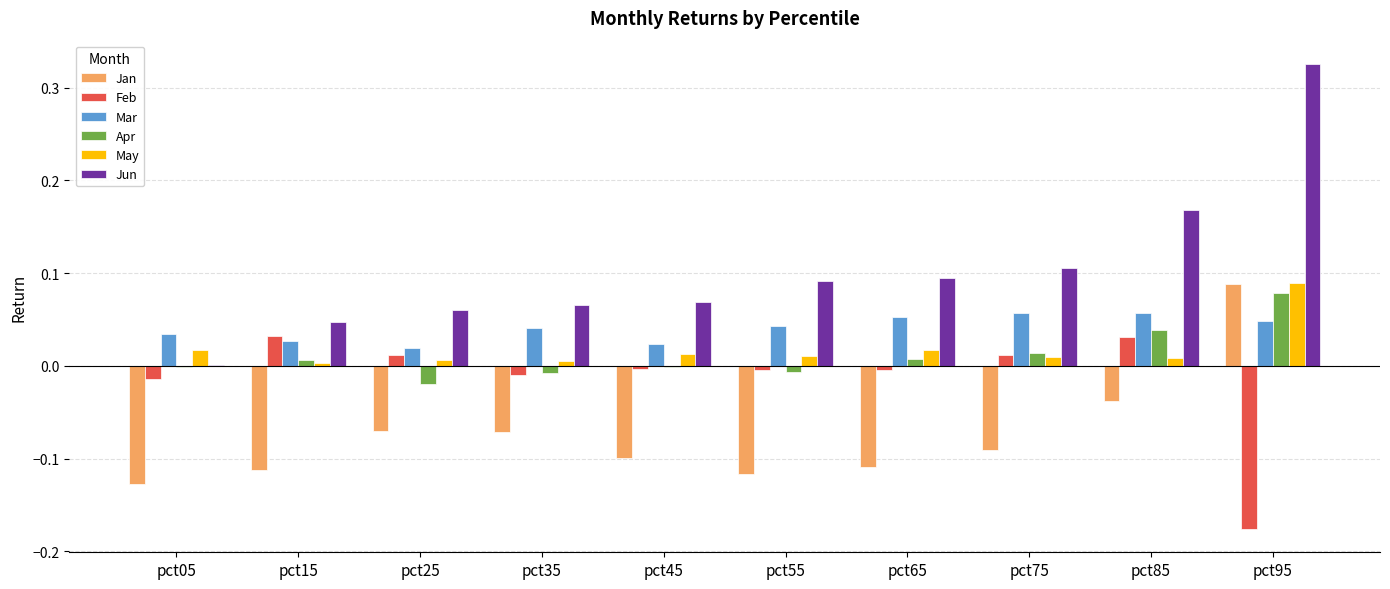

True or false: Feb has a value of -0.0 at pct05.

True